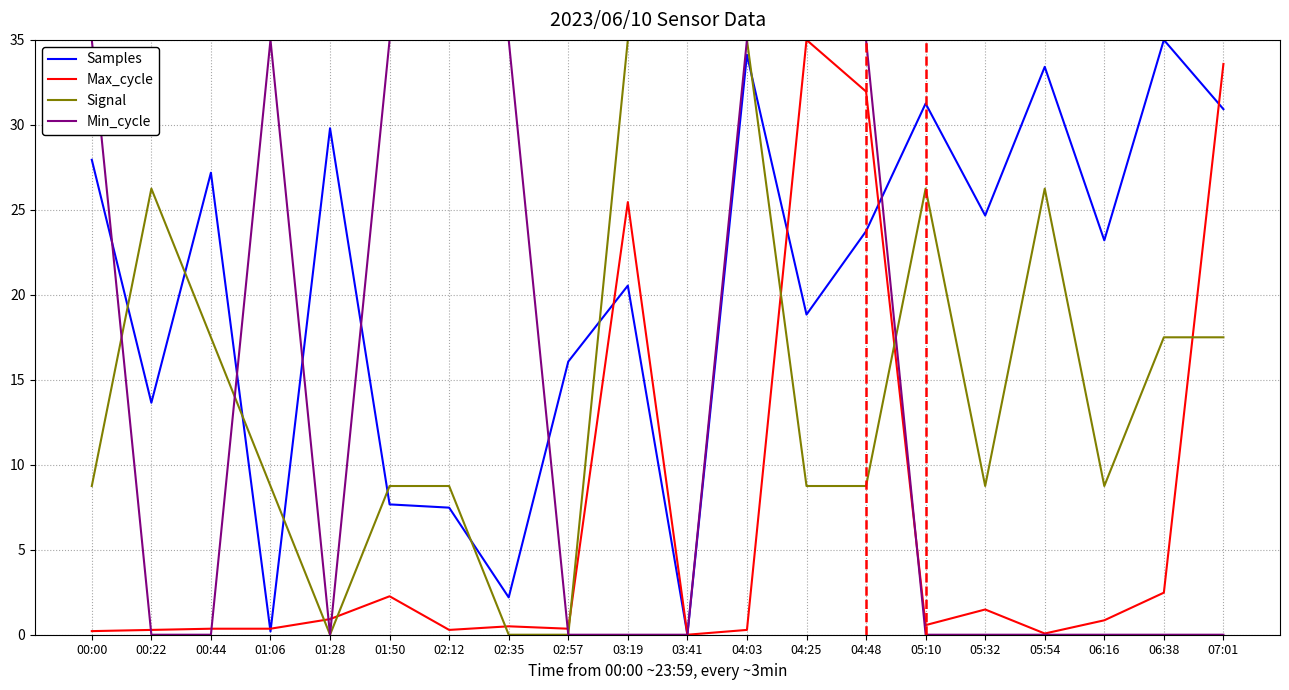

True or false: Samples and Max_cycle cross at least once.

True